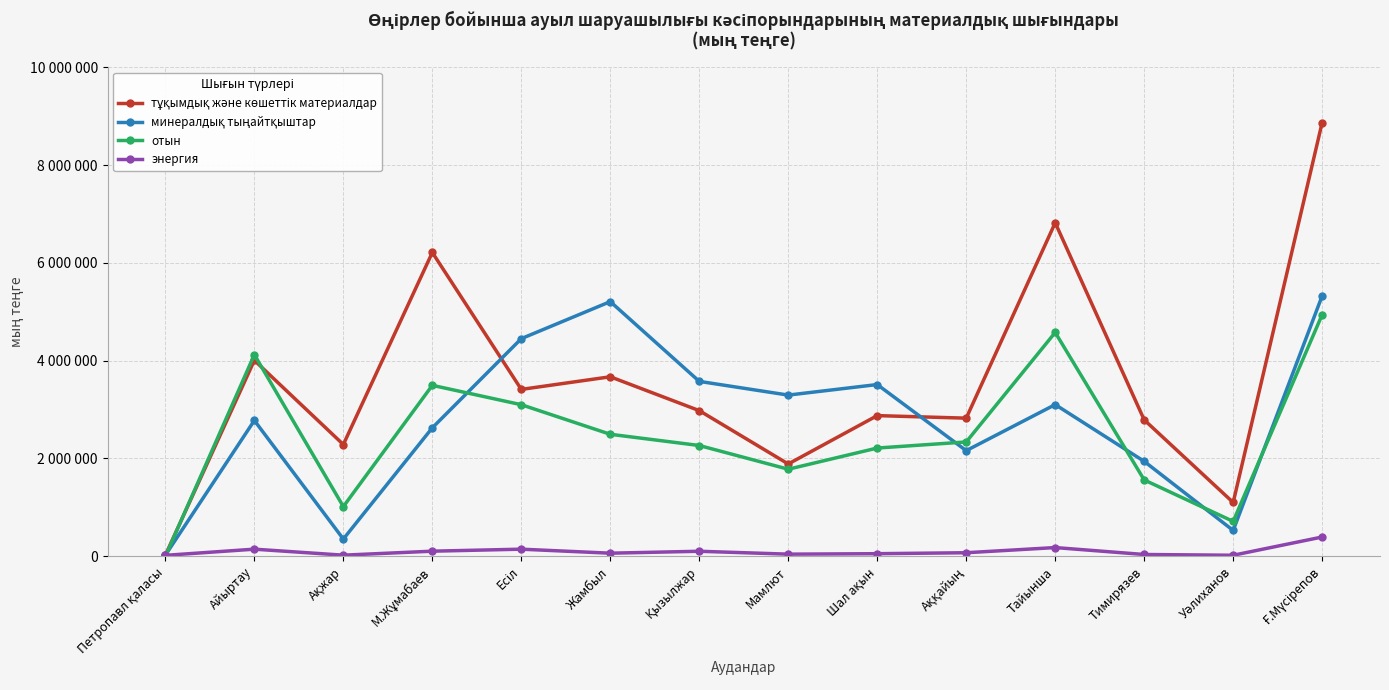

Which series has the largest total across all categories?

тұқымдық және көшеттік материалдар